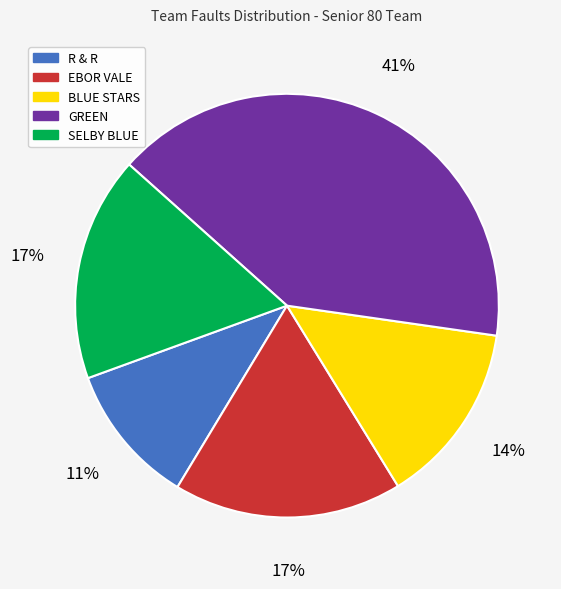

To the nearest percent, what percentage of the pie is GREEN?

41%